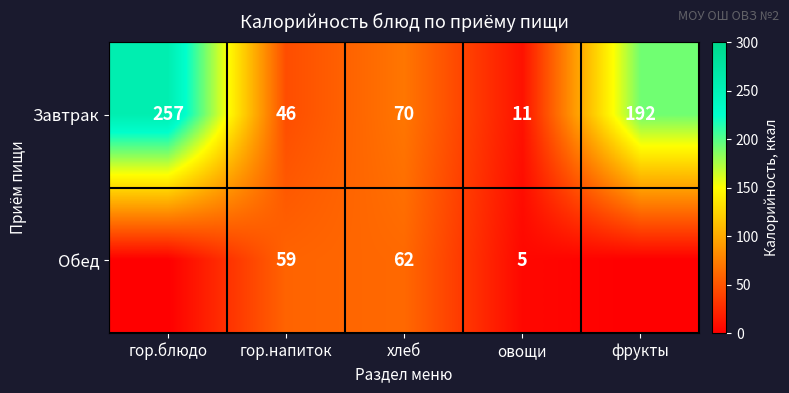

List the labels in order of Завтрак value, largest first.

гор.блюдо, фрукты, хлеб, гор.напиток, овощи